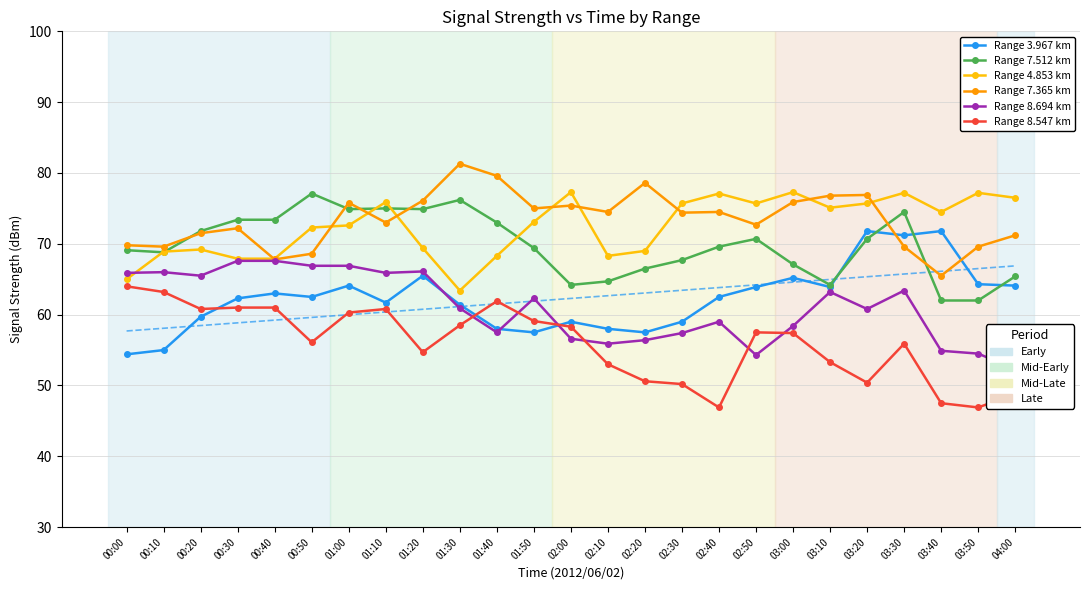

What is the smallest value displayed?

46.9